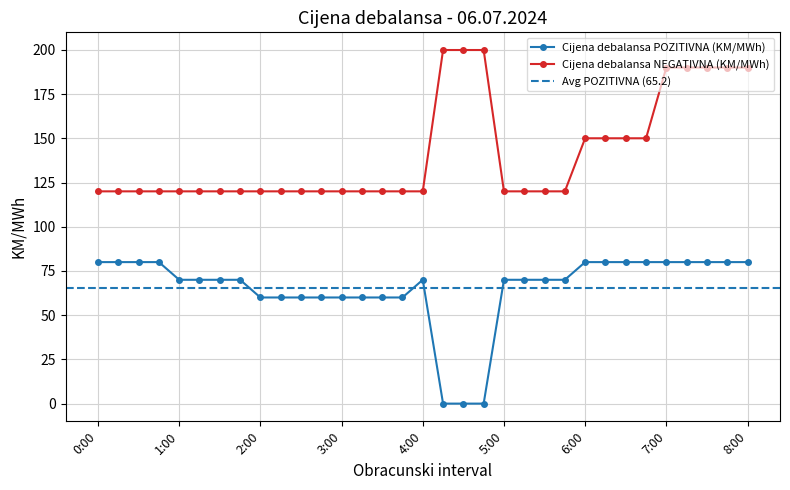

True or false: Cijena debalansa NEGATIVNA (KM/MWh) and Cijena debalansa POZITIVNA (KM/MWh) intersect in this chart.

False